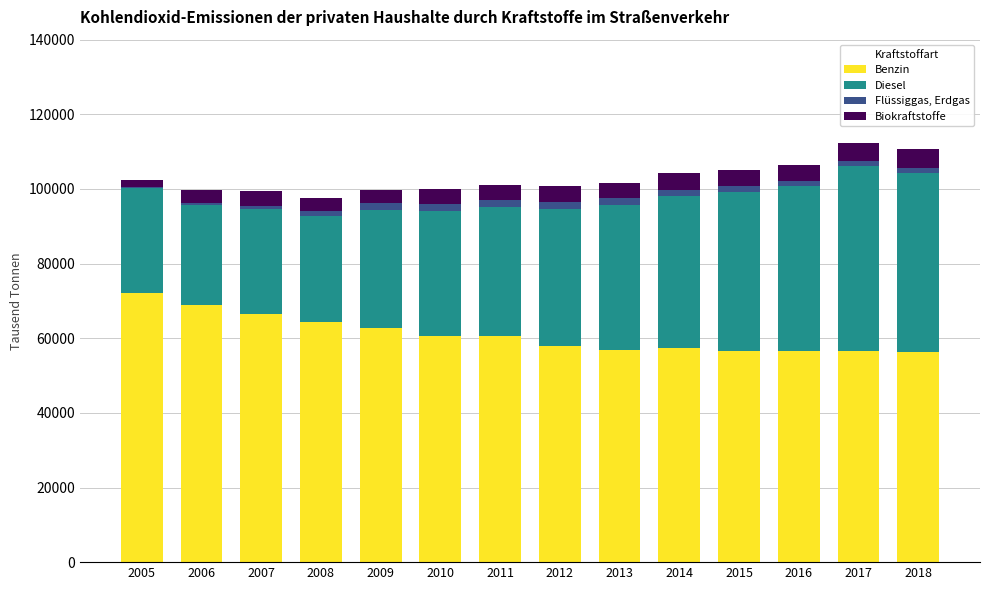

The value of Benzin at 2012 is 25961.3. True or false?

False